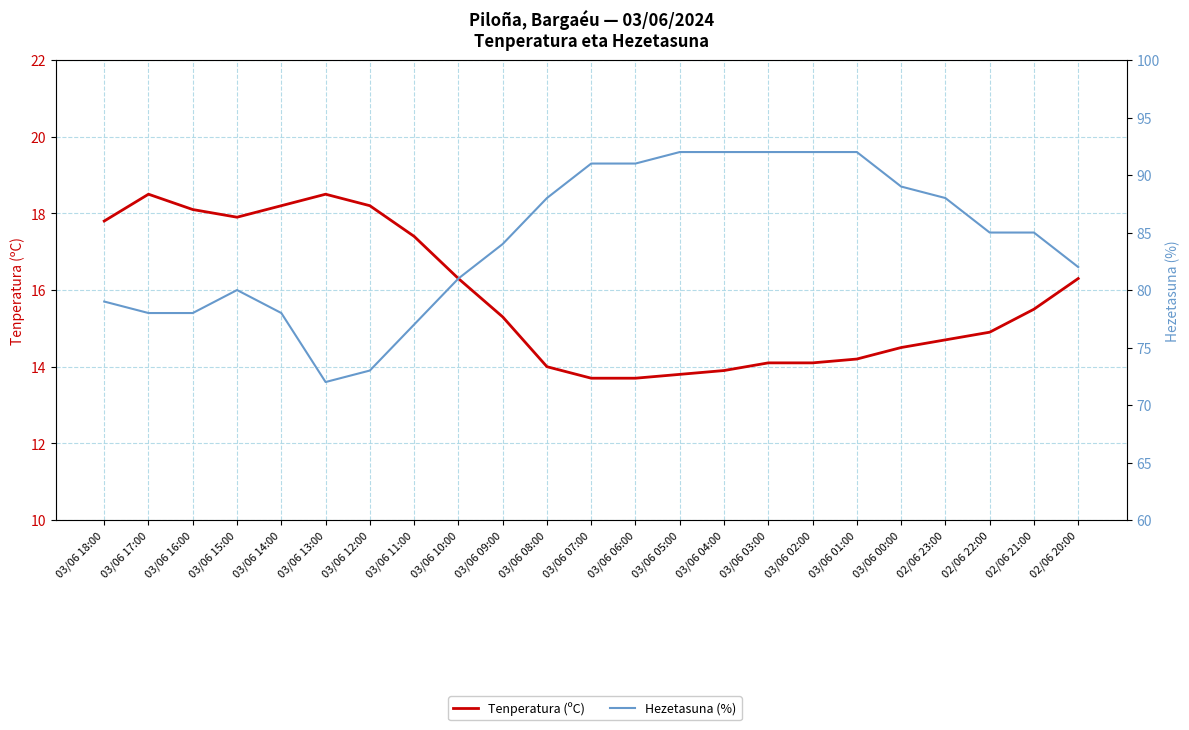

True or false: Tenperatura (ºC) and Hezetasuna (%) cross at least once.

False